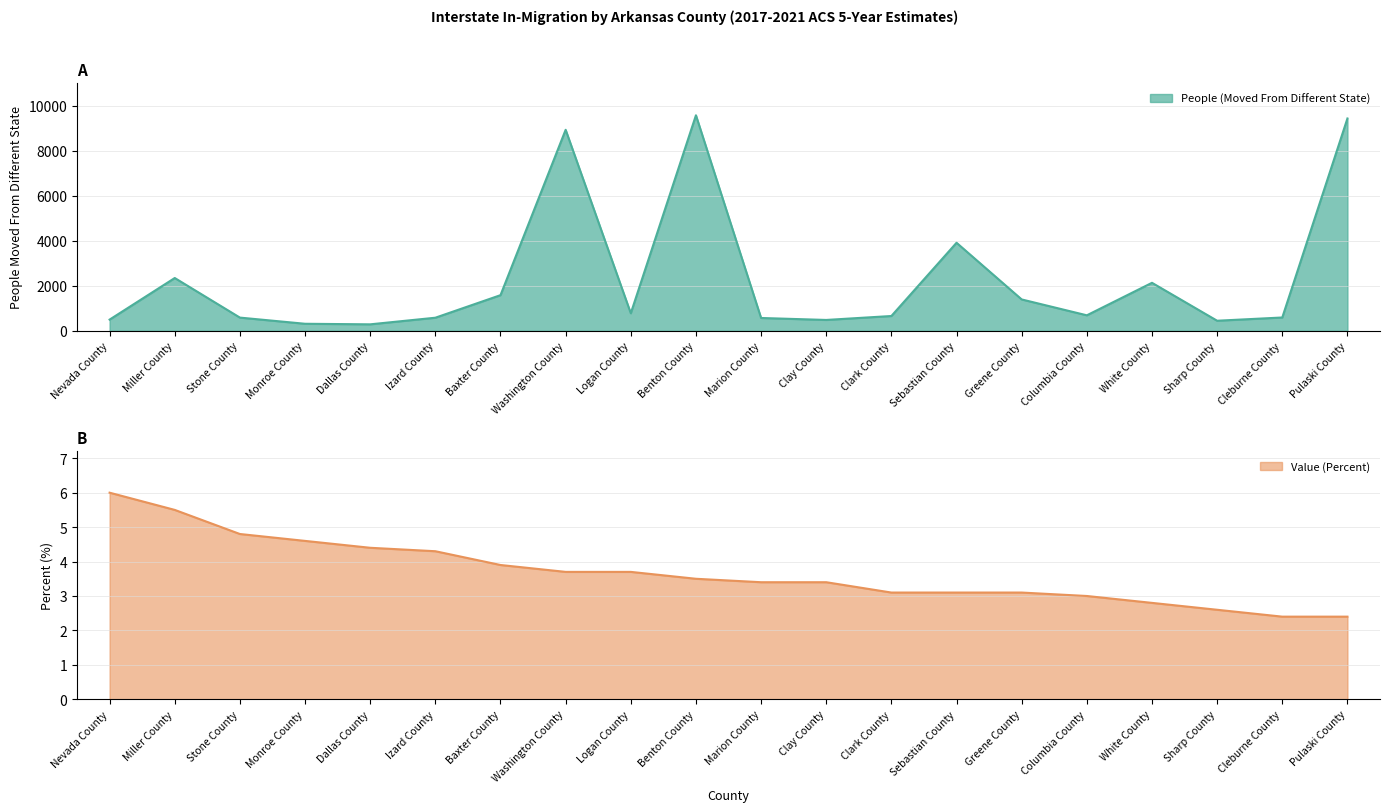

At which label does People (Moved From Different State) reach its minimum?

Dallas County